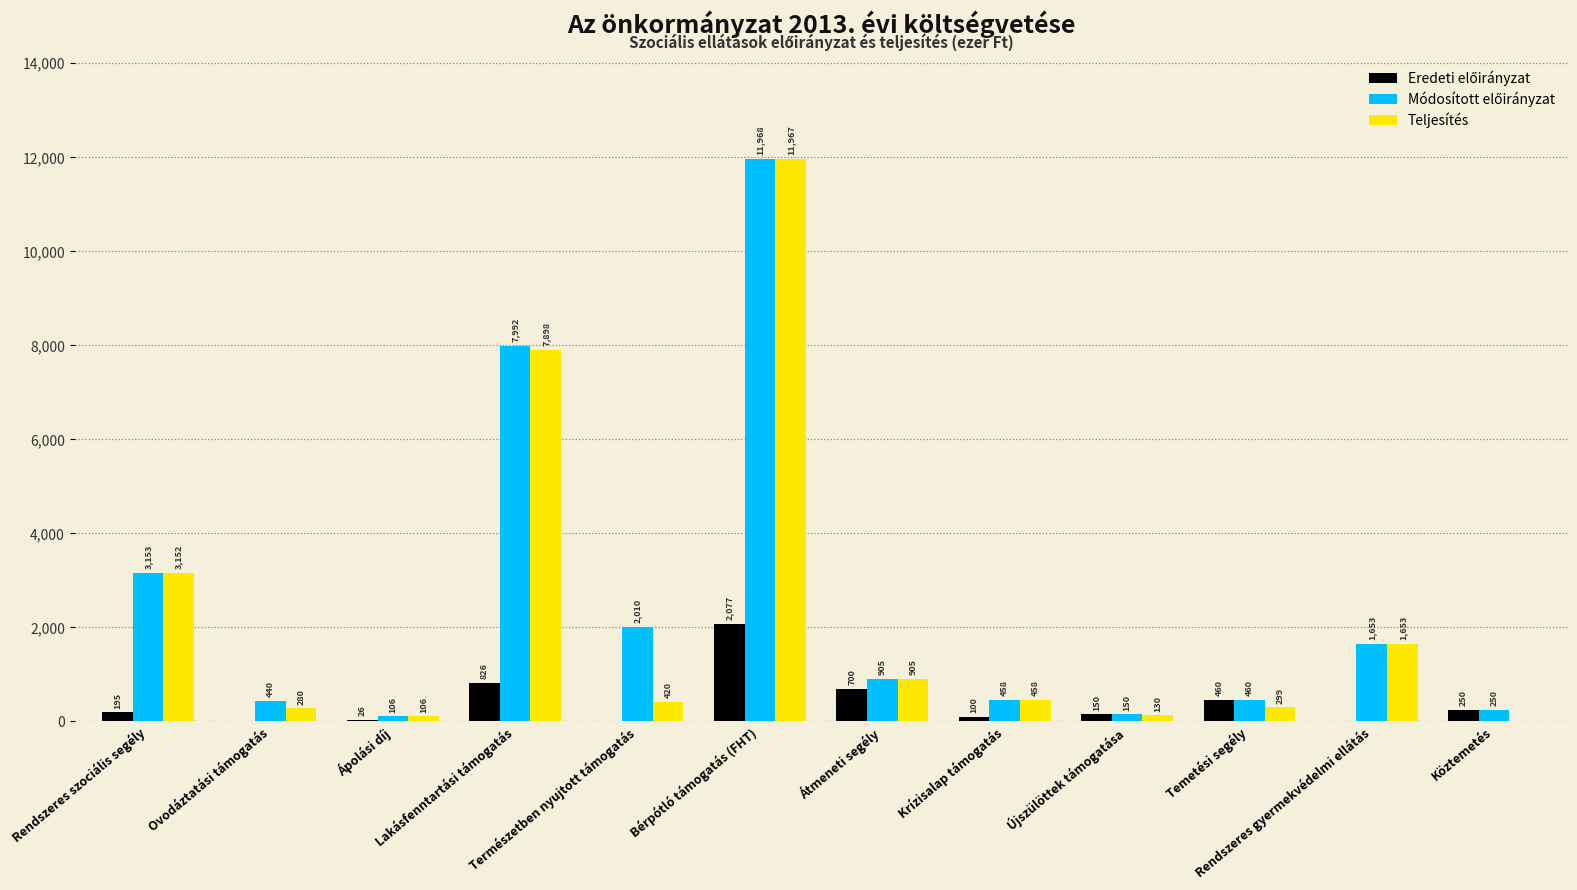

At which label does Teljesítés first exceed 458?

Rendszeres szociális segély